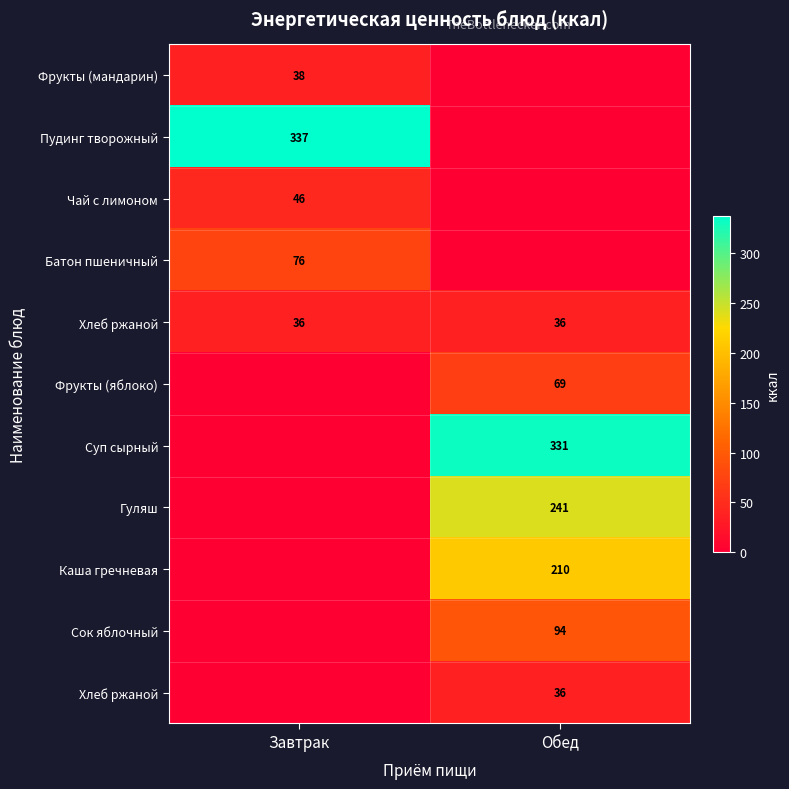

At which category does the chart reach its minimum across all series?

Обед